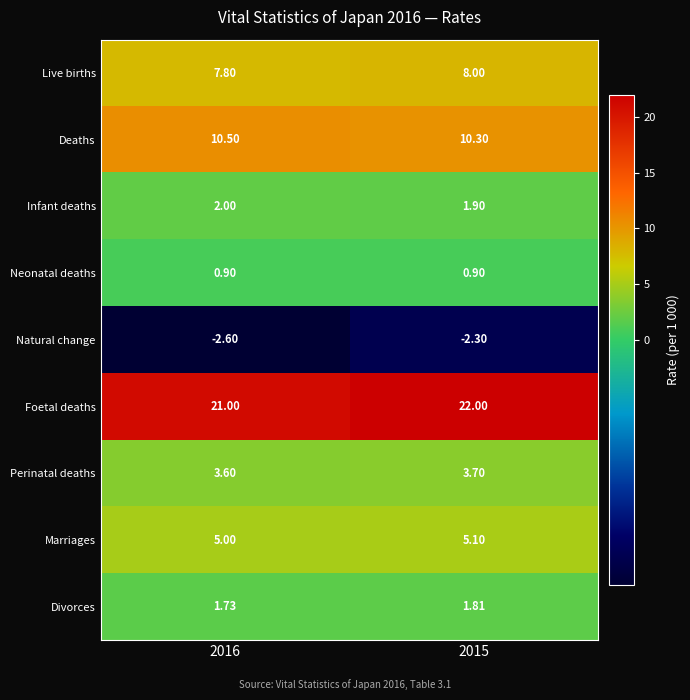

Which series has the largest total across all categories?

Foetal deaths